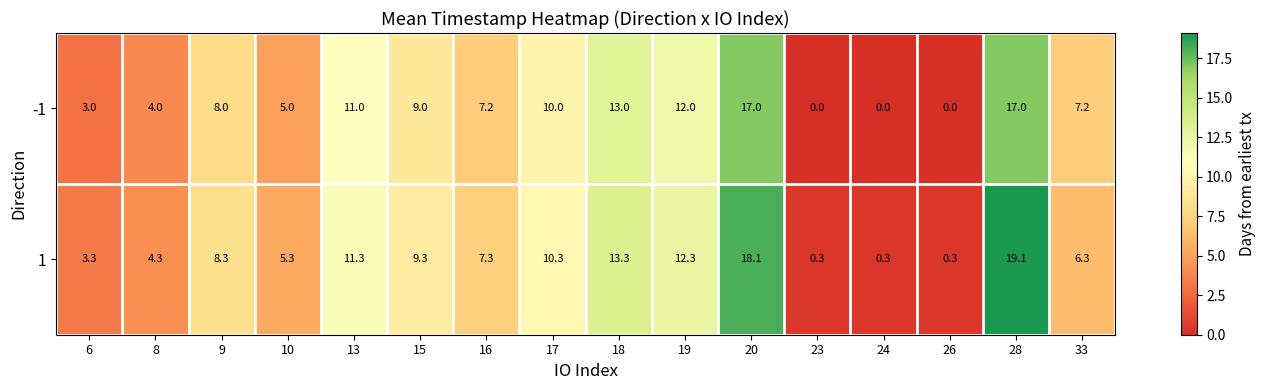

What is the total value across all series at 13?

22.3